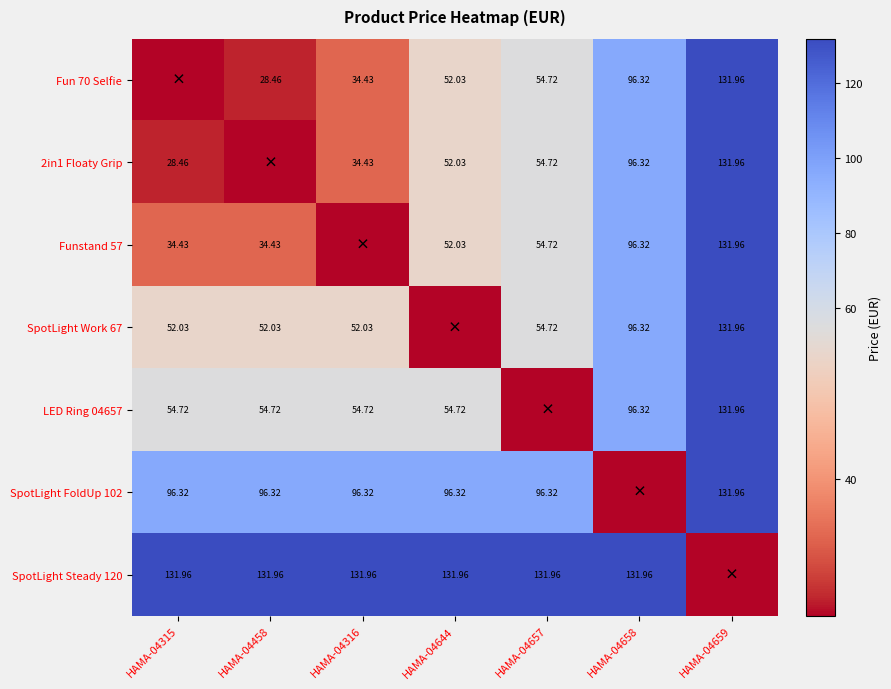

What is the spread (max minus min) of values at HAMA-04458?

105.2